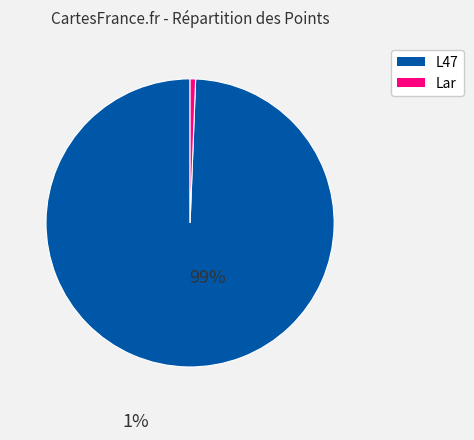

Does any single category account for the majority?

Yes